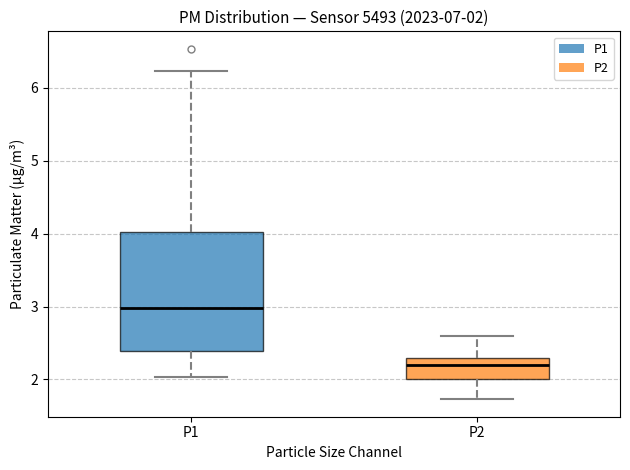

Comparing the boxes themselves (not the whiskers), which one is the tallest?

P1